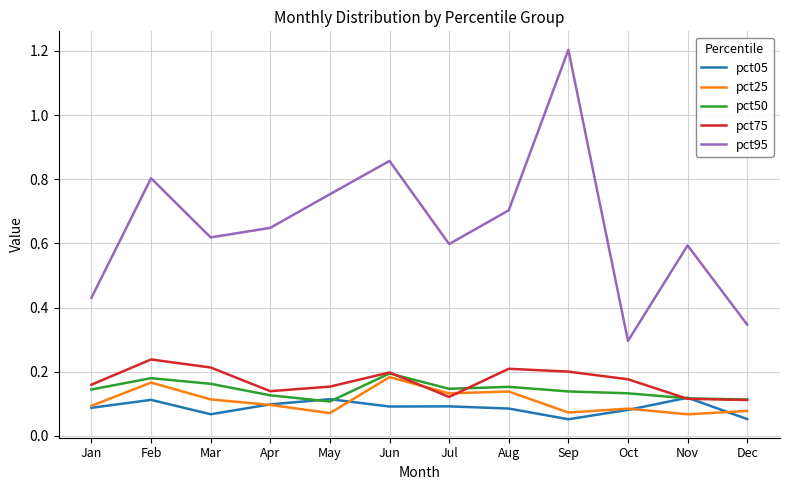

Is it true that pct50 equals 0.2 at Feb?

True